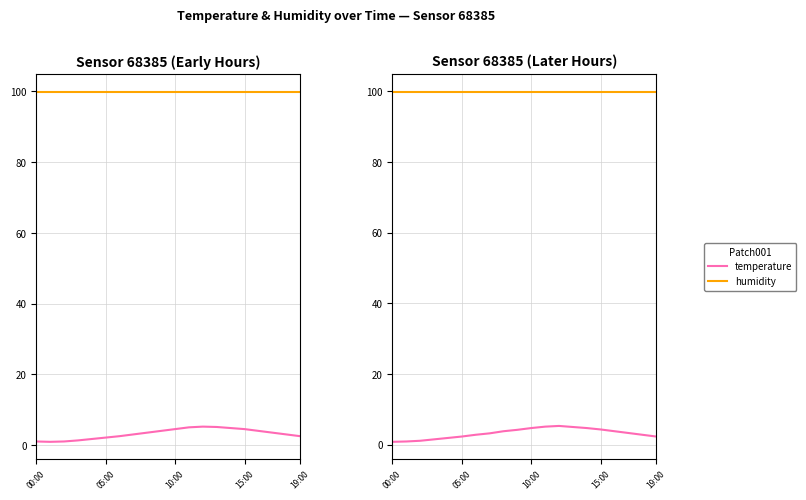

True or false: temperature has a value of 5.3 at 12.

True